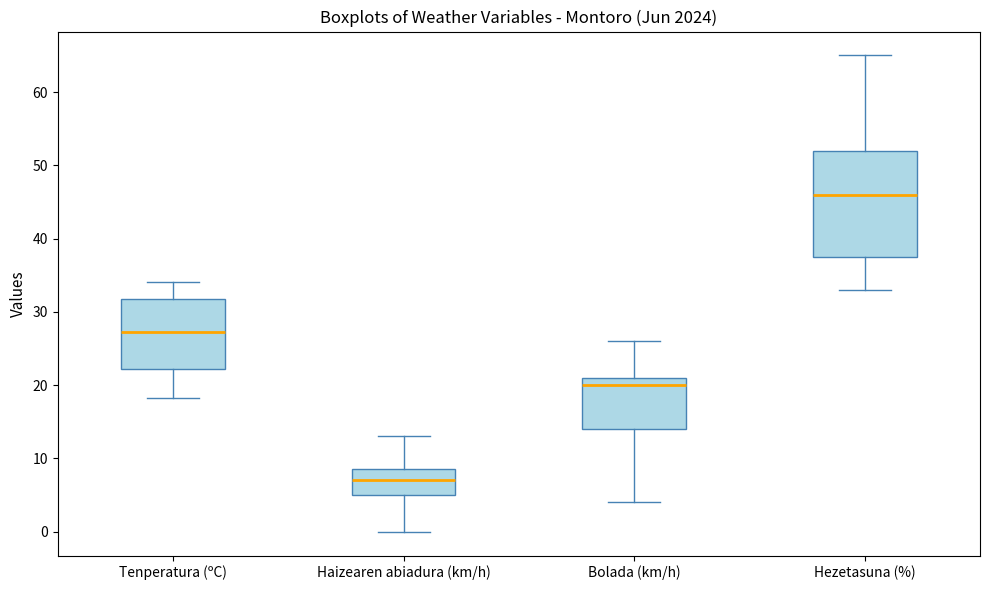

Which box's median line is the highest?

Hezetasuna (%)